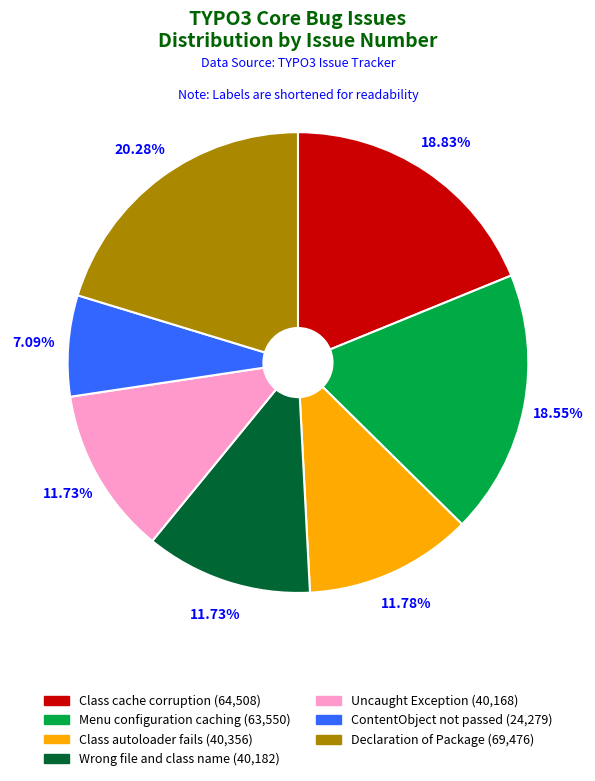

What is the ratio of the value at Declaration of Package to the value at Class autoloader fails?

1.7